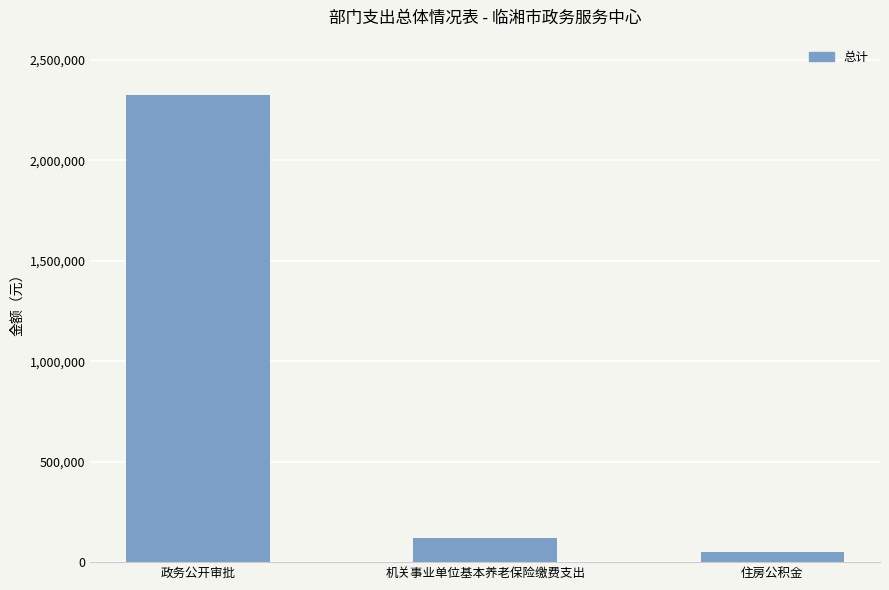

Reading left to right, list all the values displayed in this chart.

政务公开审批=2323106.9	机关事业单位基本养老保险缴费支出=120036.4	住房公积金=48014.6